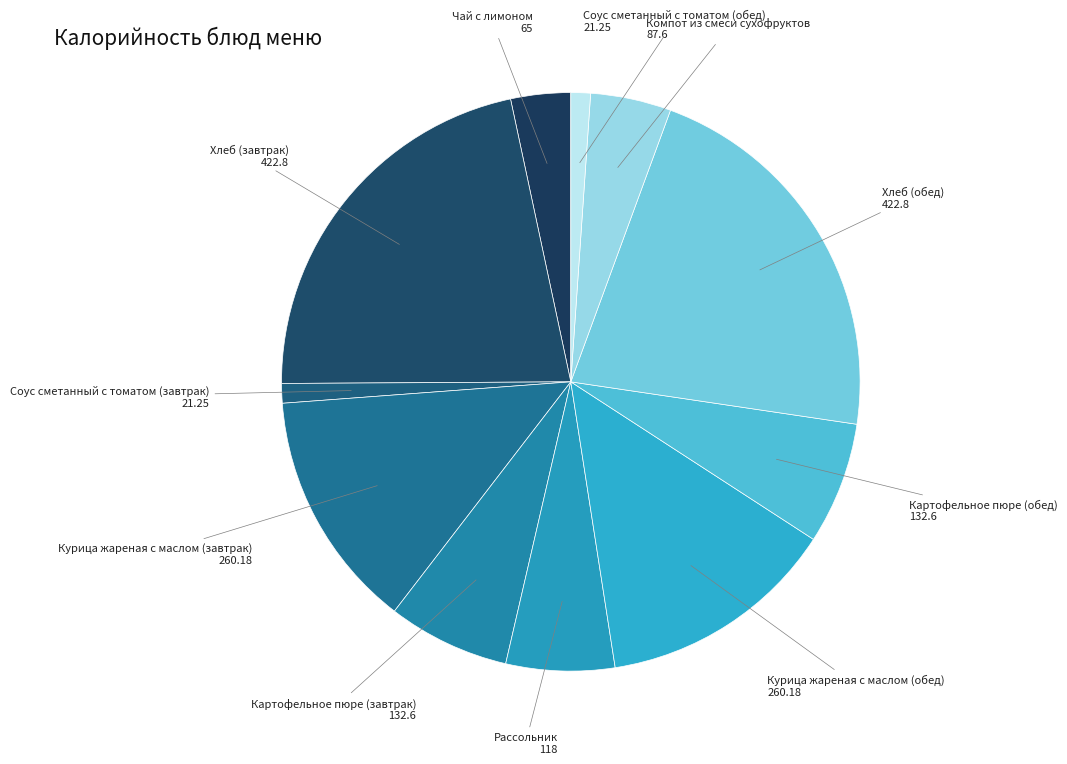

Is Рассольник the majority of the pie?

No